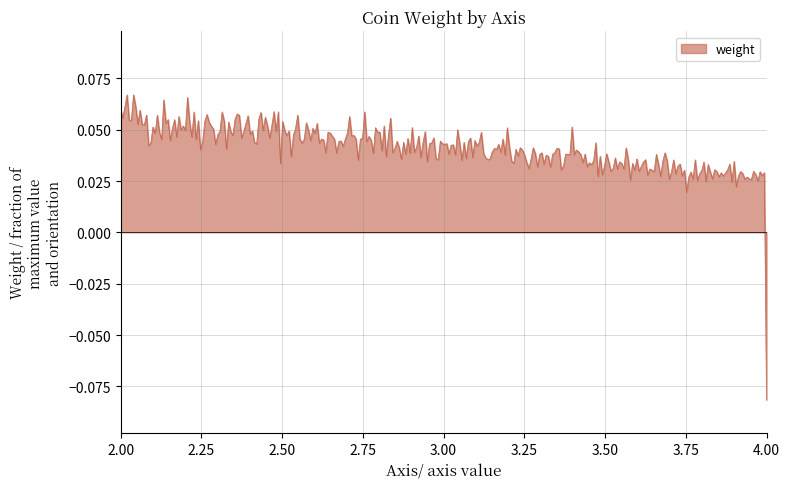

At which label does the data first exceed 0?

2.00